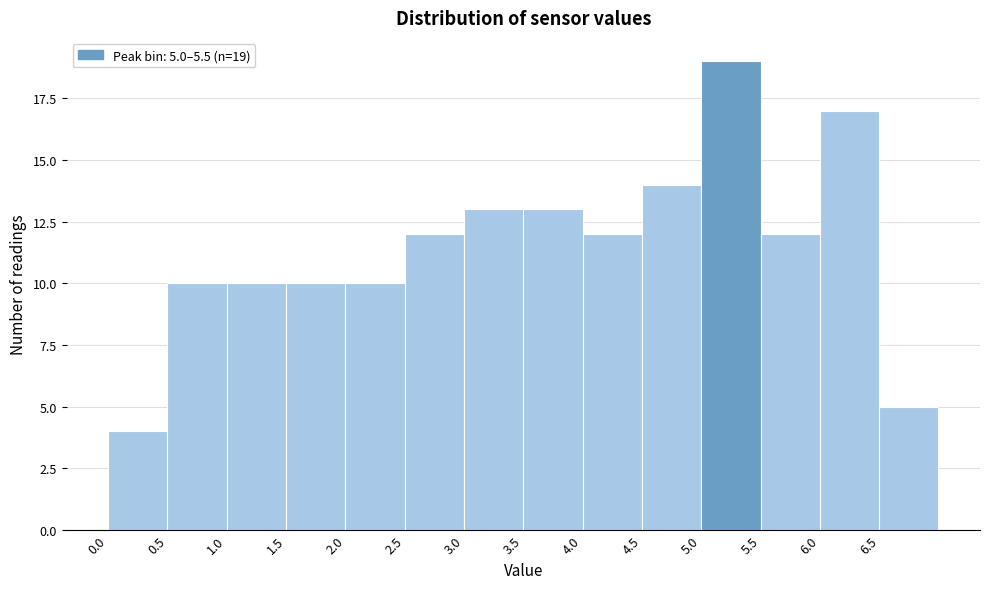

Over which range of the x-axis is the bar tallest?

5.0 to 5.5